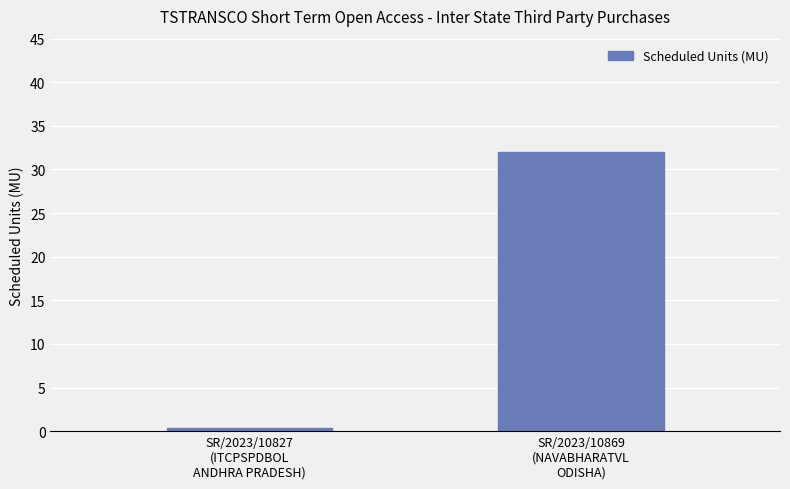

The chart shows a value of 19.4 at SR/2023/10869
(NAVABHARATVL
ODISHA). True or false?

False